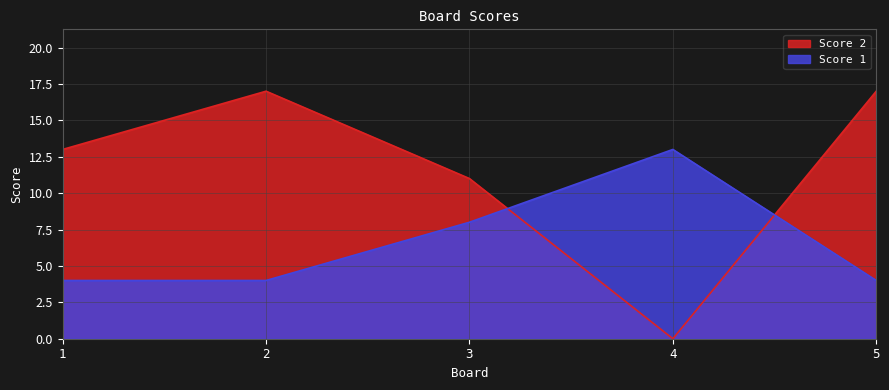

What is the sum of all Score 1 values?

33